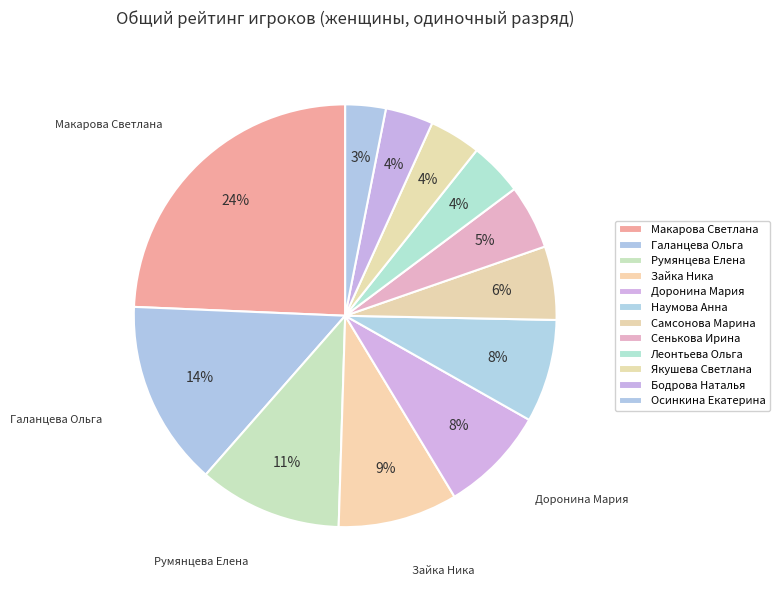

To the nearest percent, what portion does Наумова Анна represent?

8%